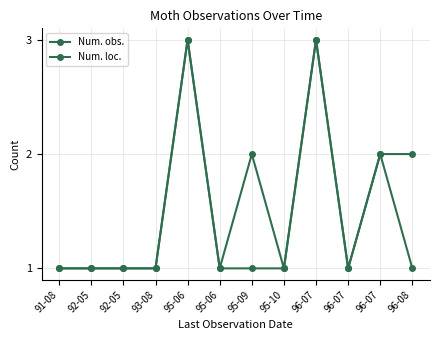

The value of Num. loc. at 92-05 is 0. True or false?

False